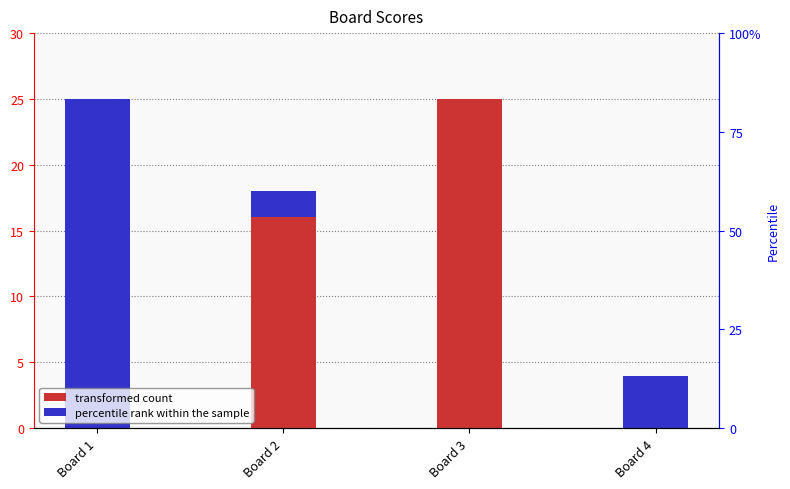

Is it true that Score 1 equals 16 at Board 3?

False